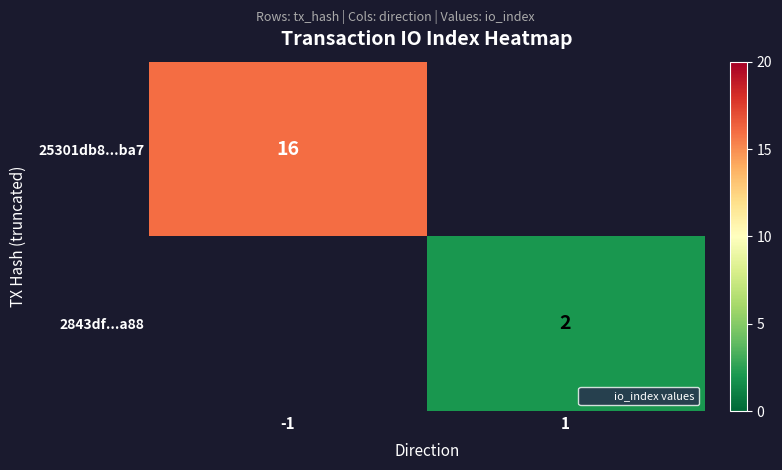

Which label corresponds to the largest value in the chart?

-1